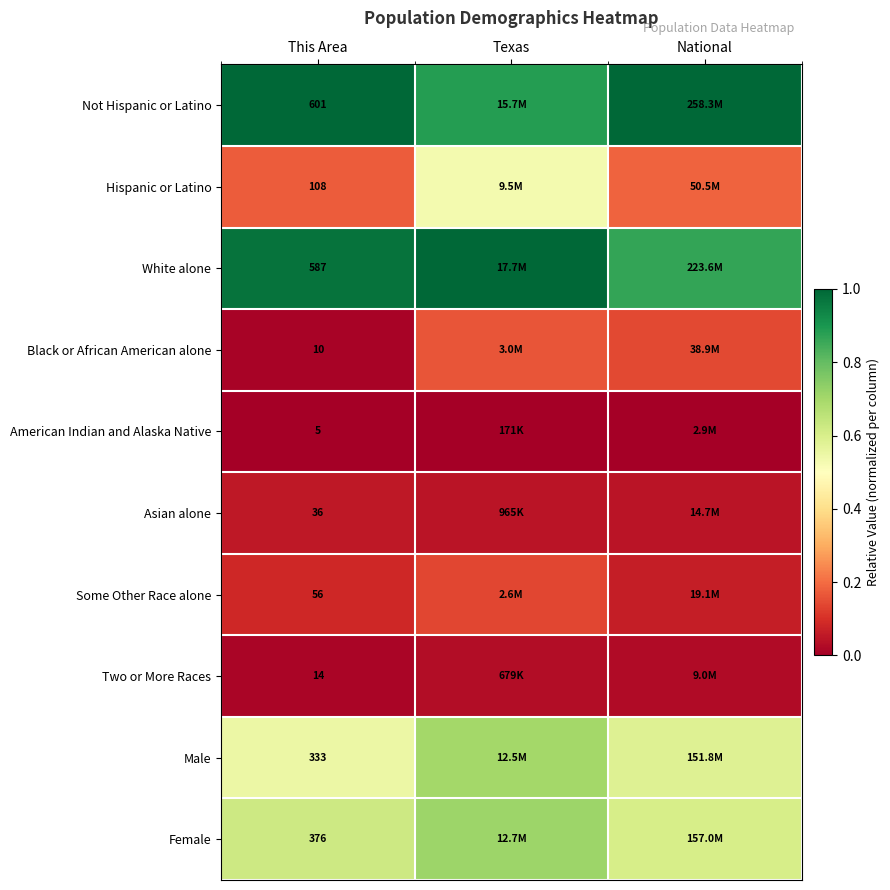

At This Area, list the series in order from largest to smallest.

Not Hispanic or Latino, White alone, Female, Male, Hispanic or Latino, Some Other Race alone, Asian alone, Two or More Races, Black or African American alone, American Indian and Alaska Native